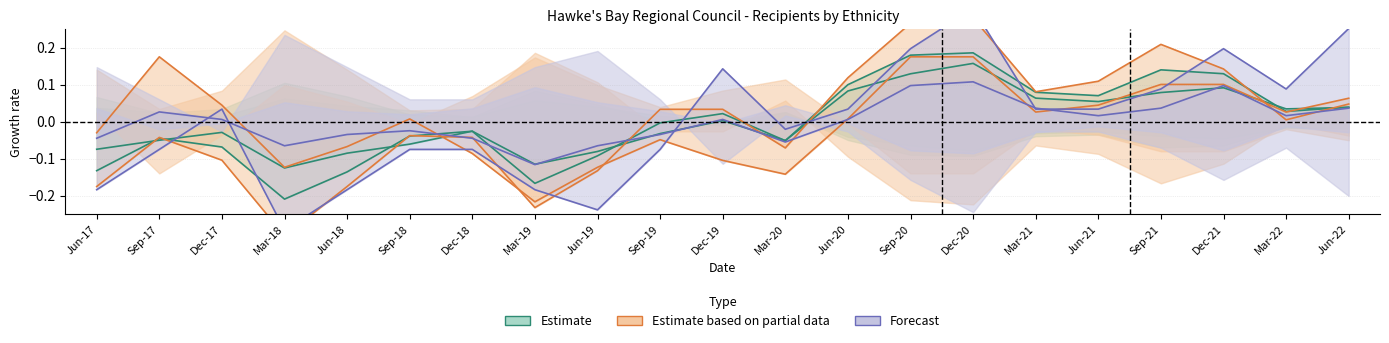

What is the spread (max minus min) of values at Sep-21?

0.2